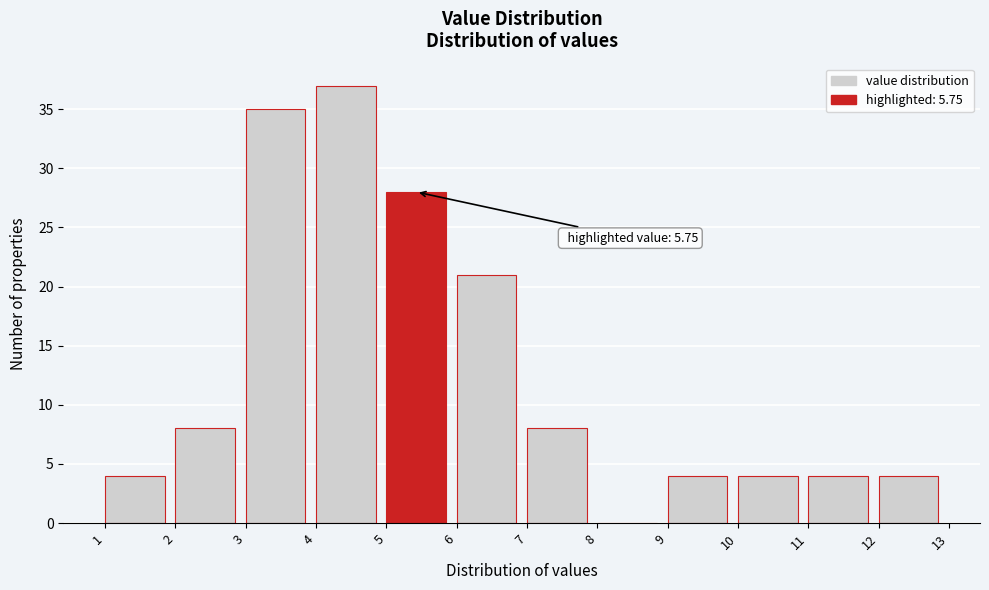

Over which range of the x-axis is the bar tallest?

4 to 5